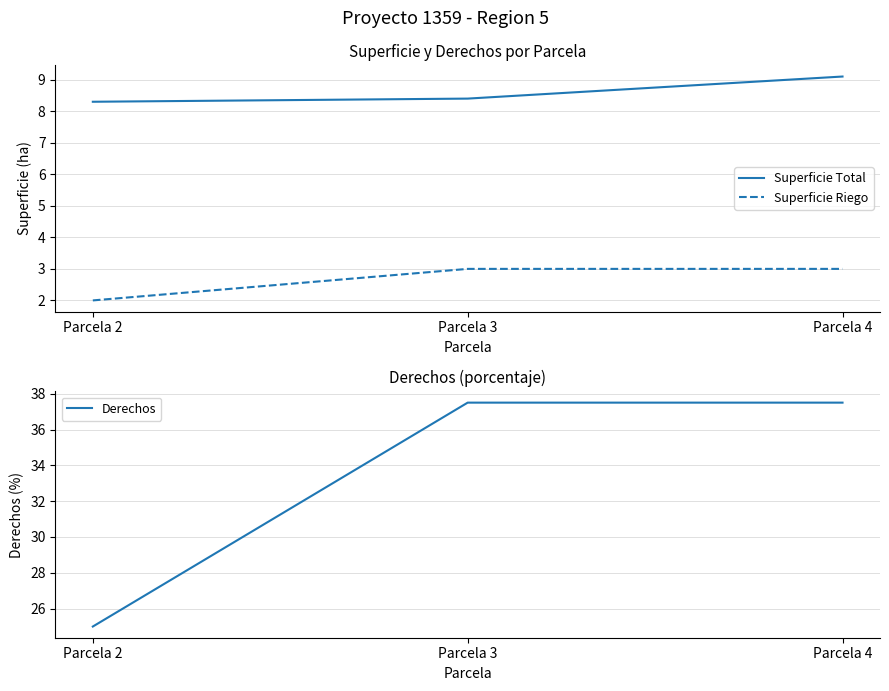

Is the value of Superficie Total at Parcela 4 greater than the value of Superficie Riego at Parcela 3?

Yes